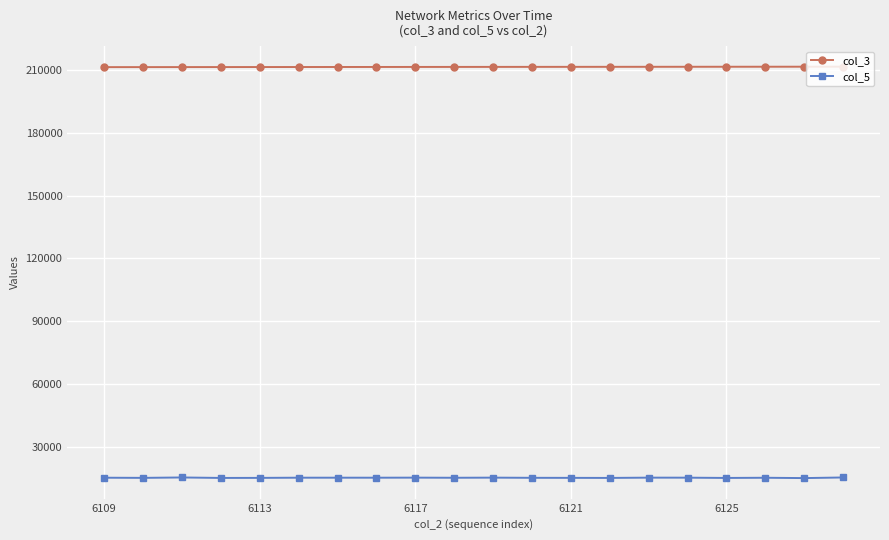

Is this an area chart (filled region under the line)?

No